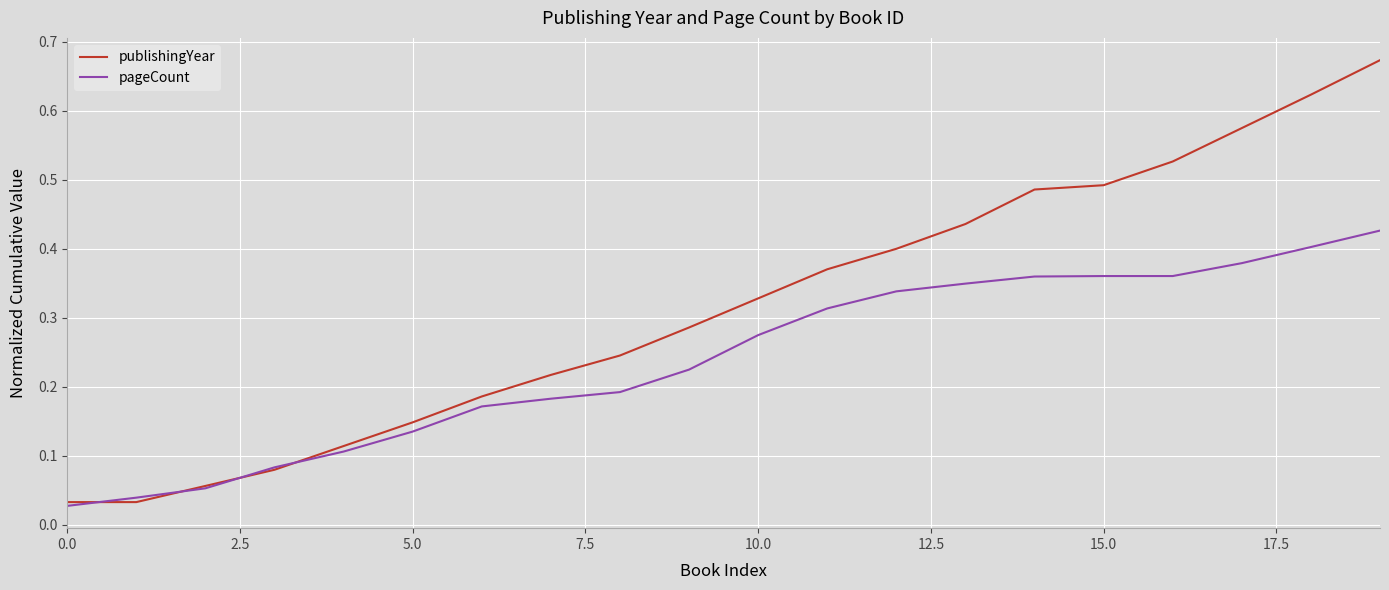

List the series in order of their overall mean, lowest first.

pageCount, publishingYear